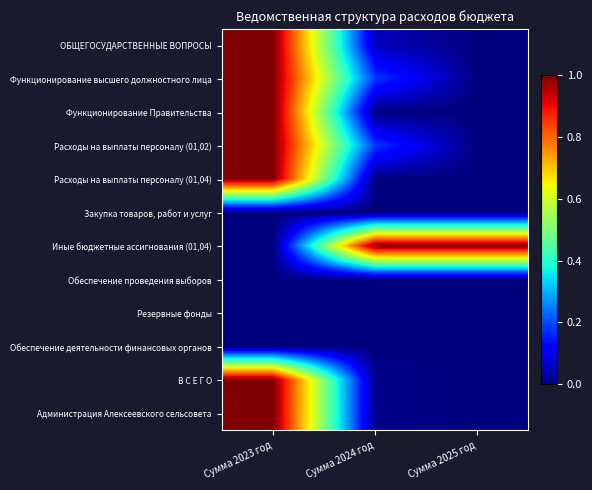

At which category is the sum across all series the highest?

Сумма 2023 год